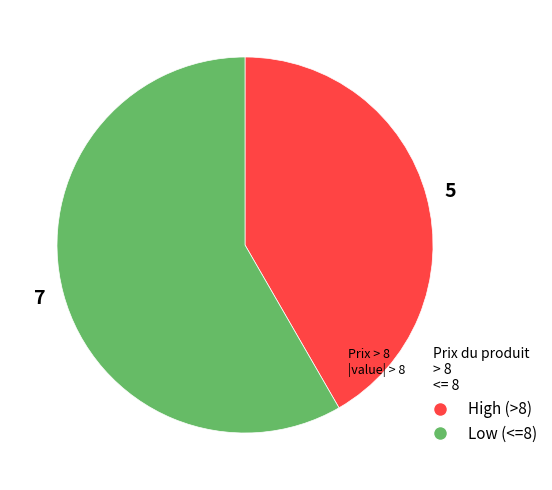

Count the number of slices in the pie.

2